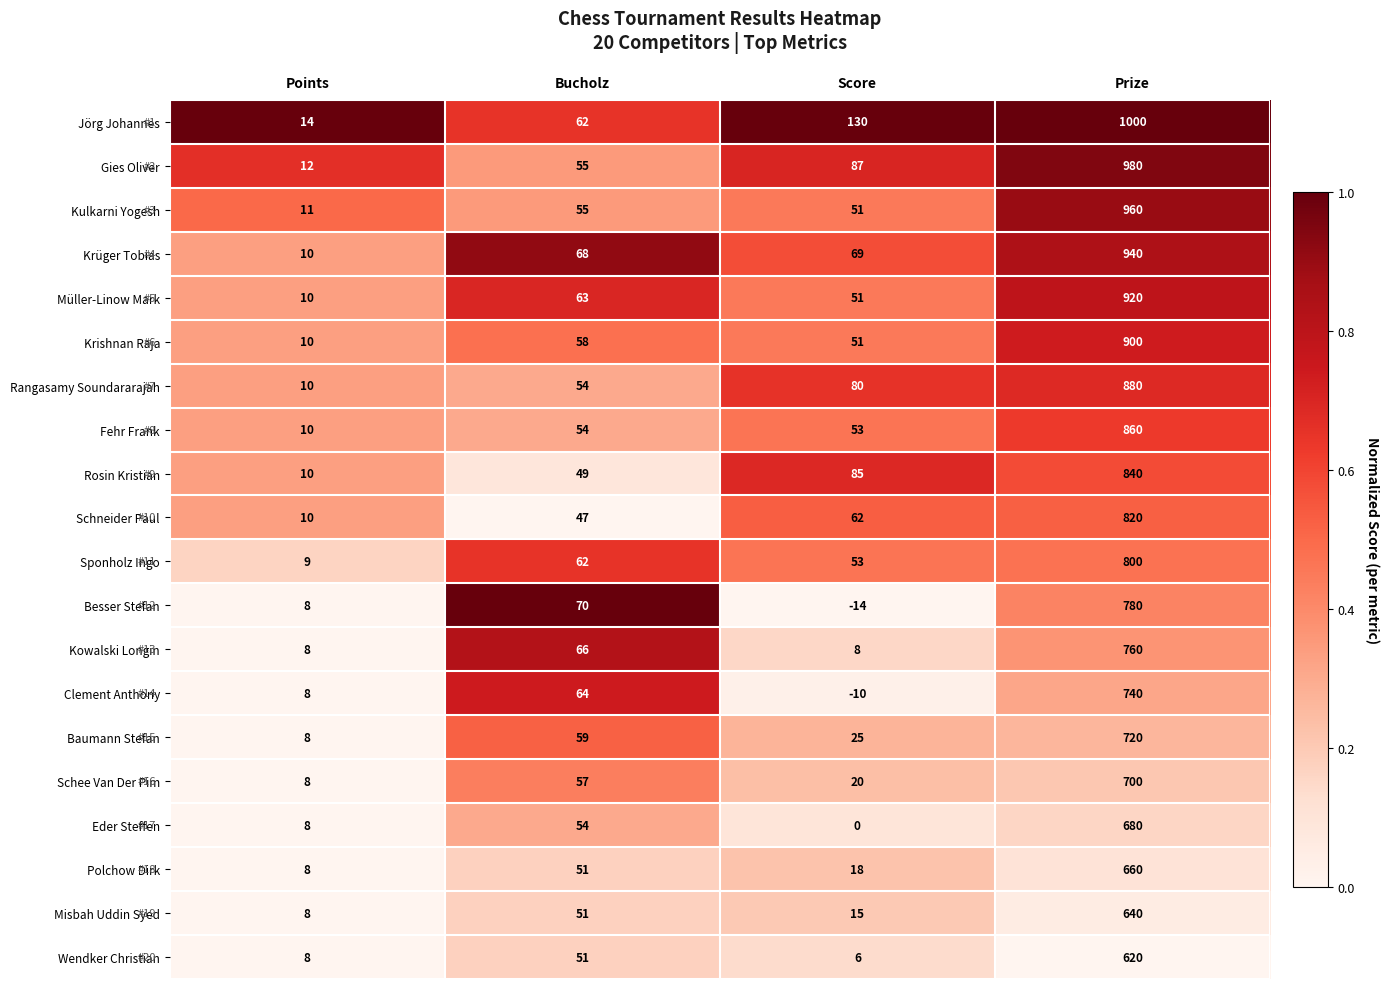

At which label does Baumann Stefan reach its peak?

Prize